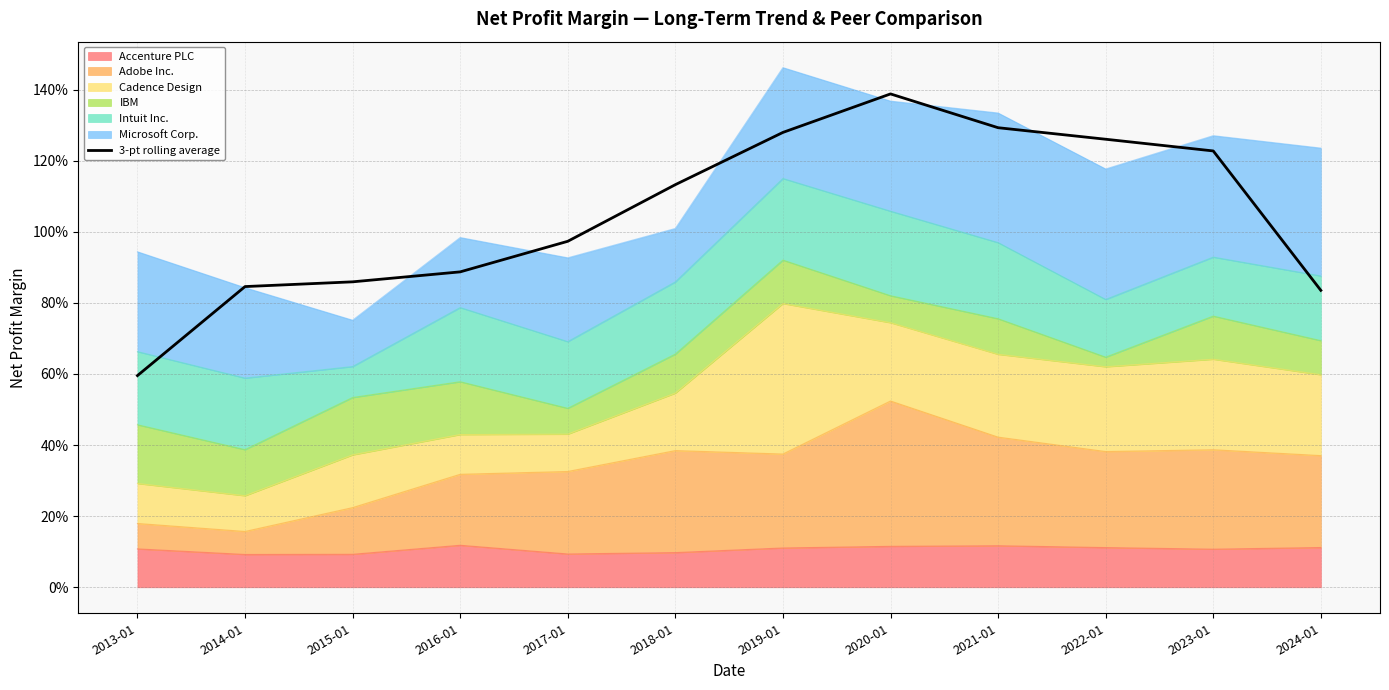

At which category does the data reach its first local peak?

2020-01